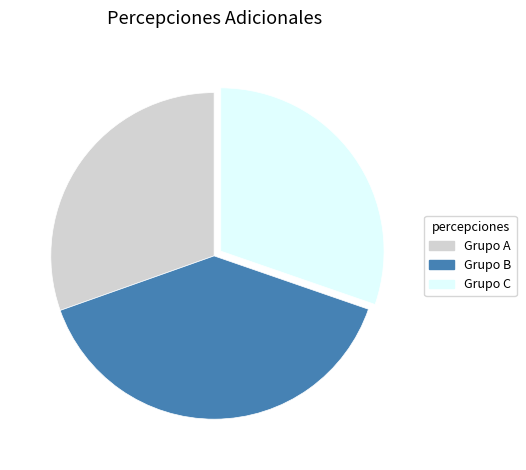

Is there any slice that represents more than half of the pie?

No